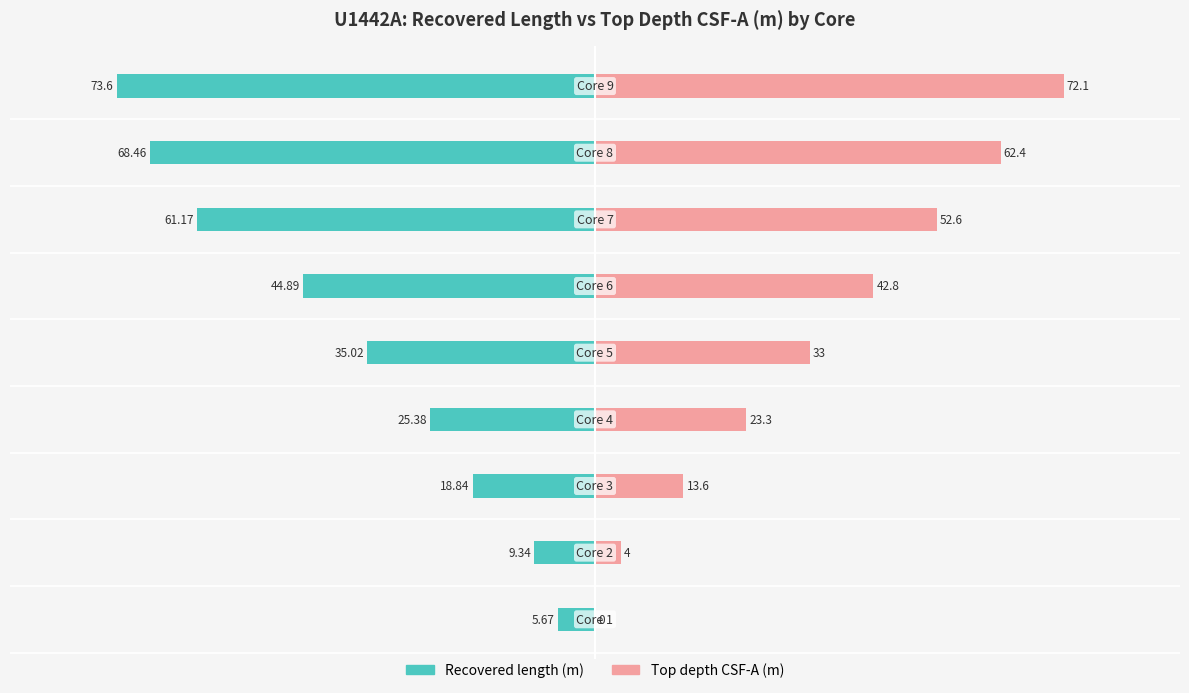

What is the value of the Recovered length (m) bar at the 8th from the left?

-68.5